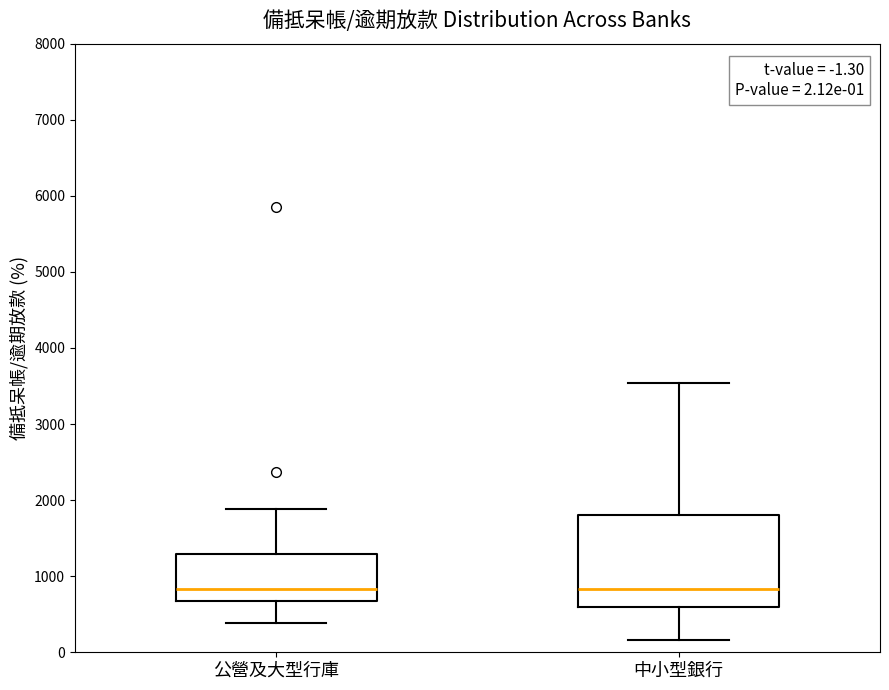

Comparing the boxes themselves (not the whiskers), which one is the tallest?

中小型銀行